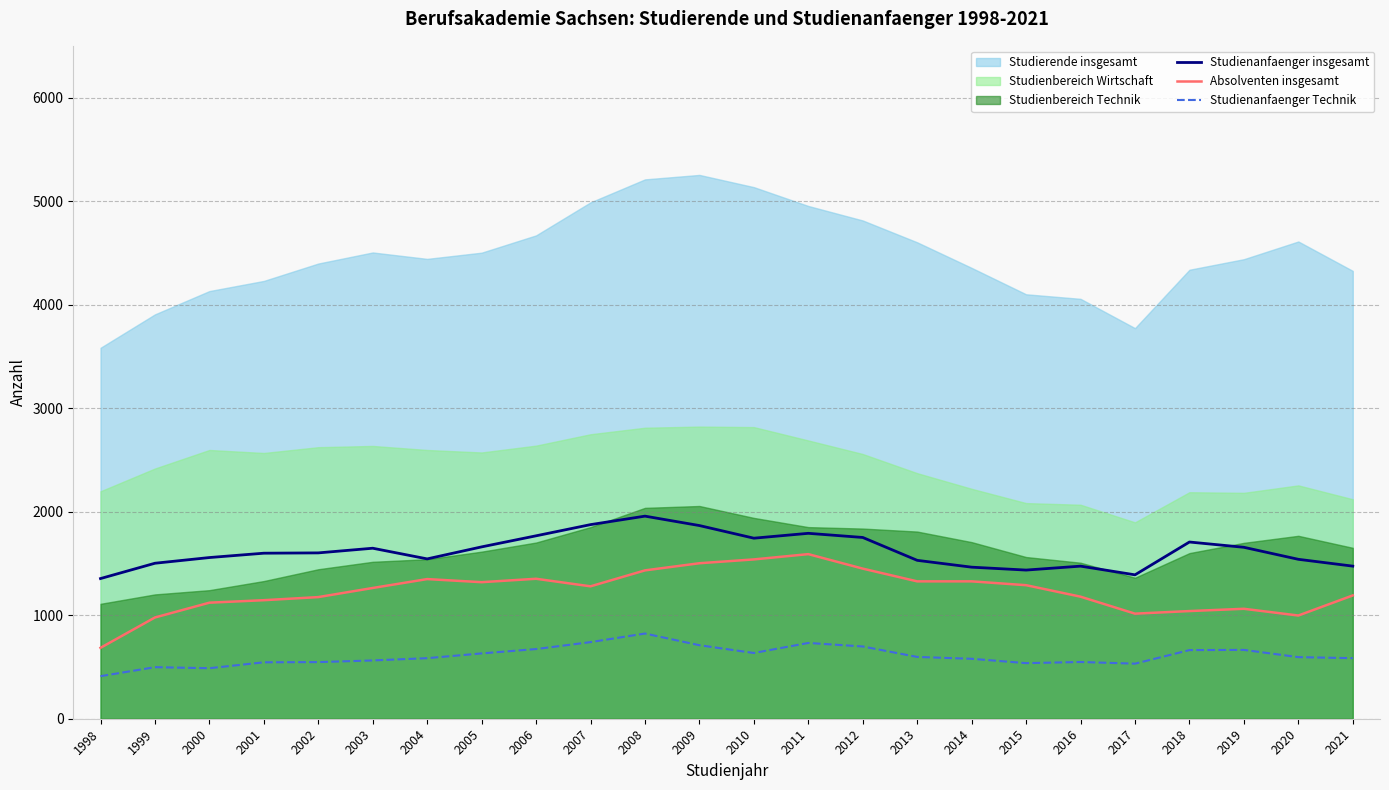

True or false: Studienanfaenger insgesamt and Absolventen insgesamt intersect in this chart.

False